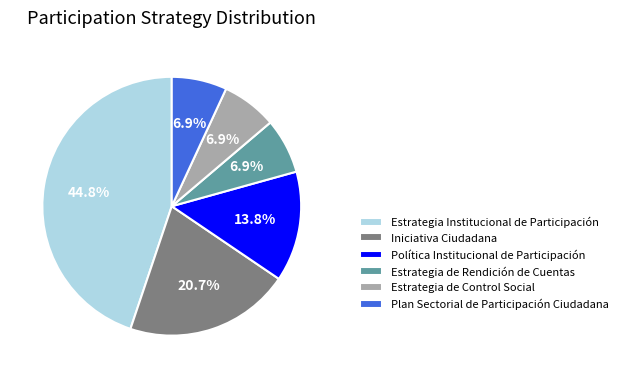

Approximately how many times larger is the value at Política Institucional de Participación compared to Estrategia de Control Social?

2.0